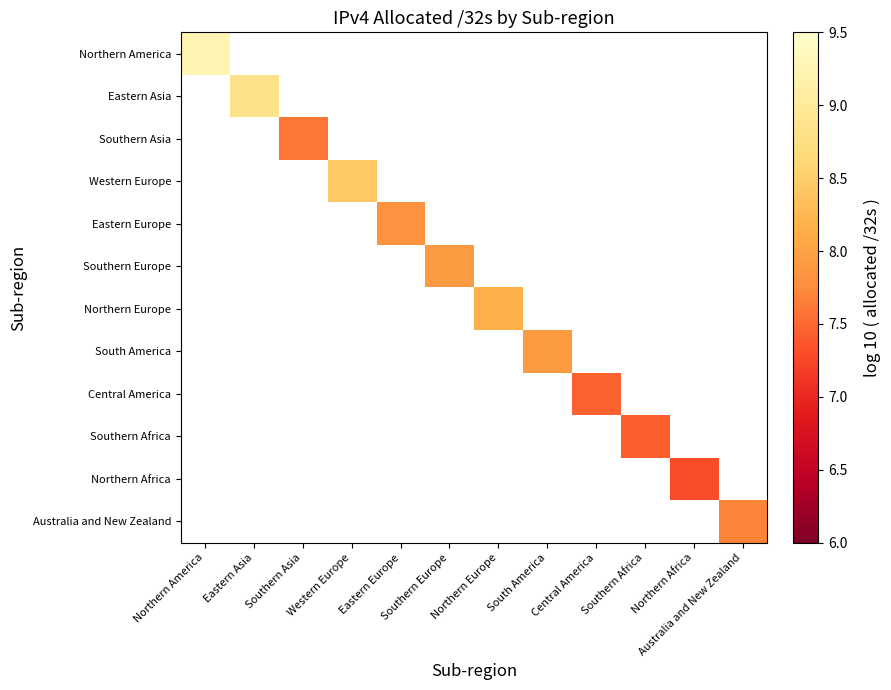

What is the minimum value shown in the chart?

7.3